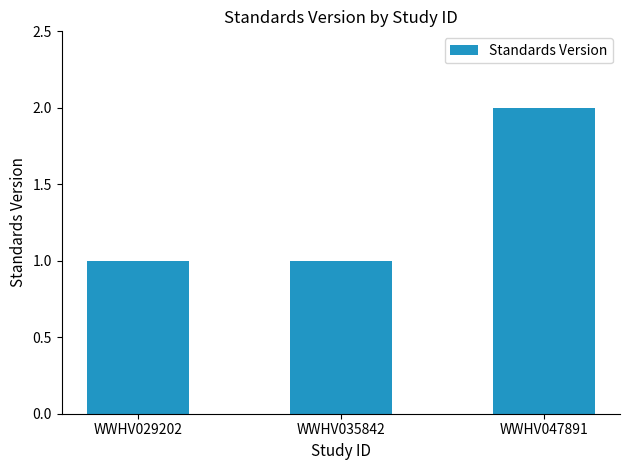

Approximately how many times larger is the value at WWHV047891 compared to WWHV035842?

2.0